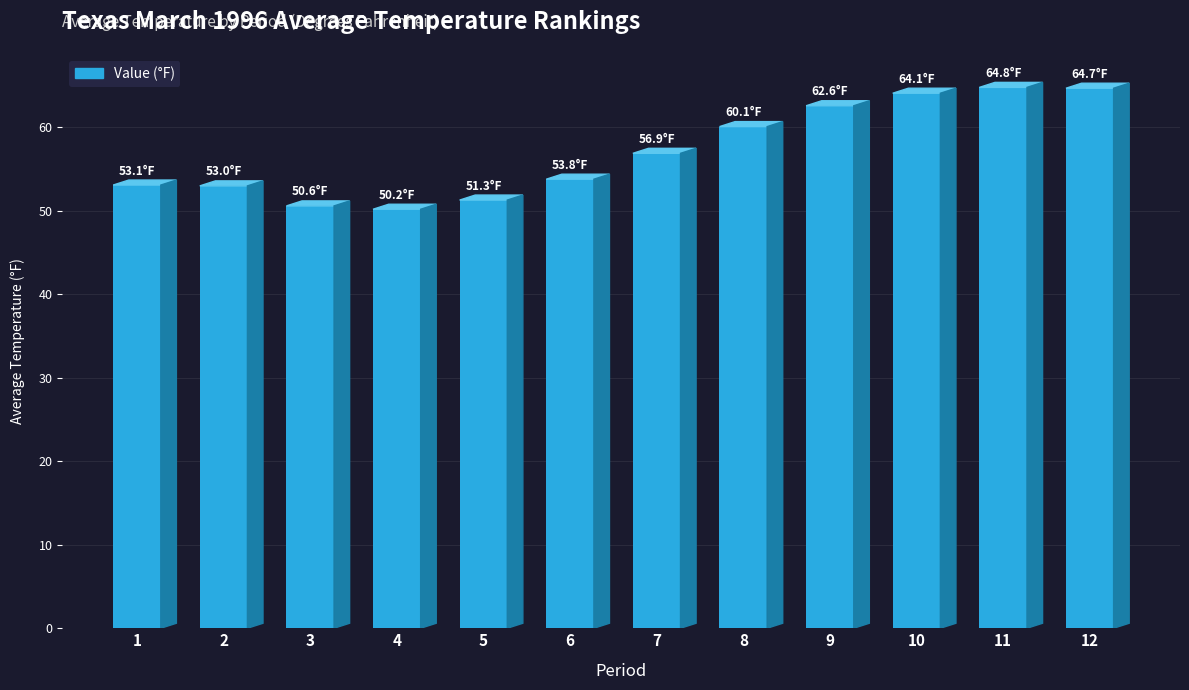

What is the minimum value shown in the chart?

50.2